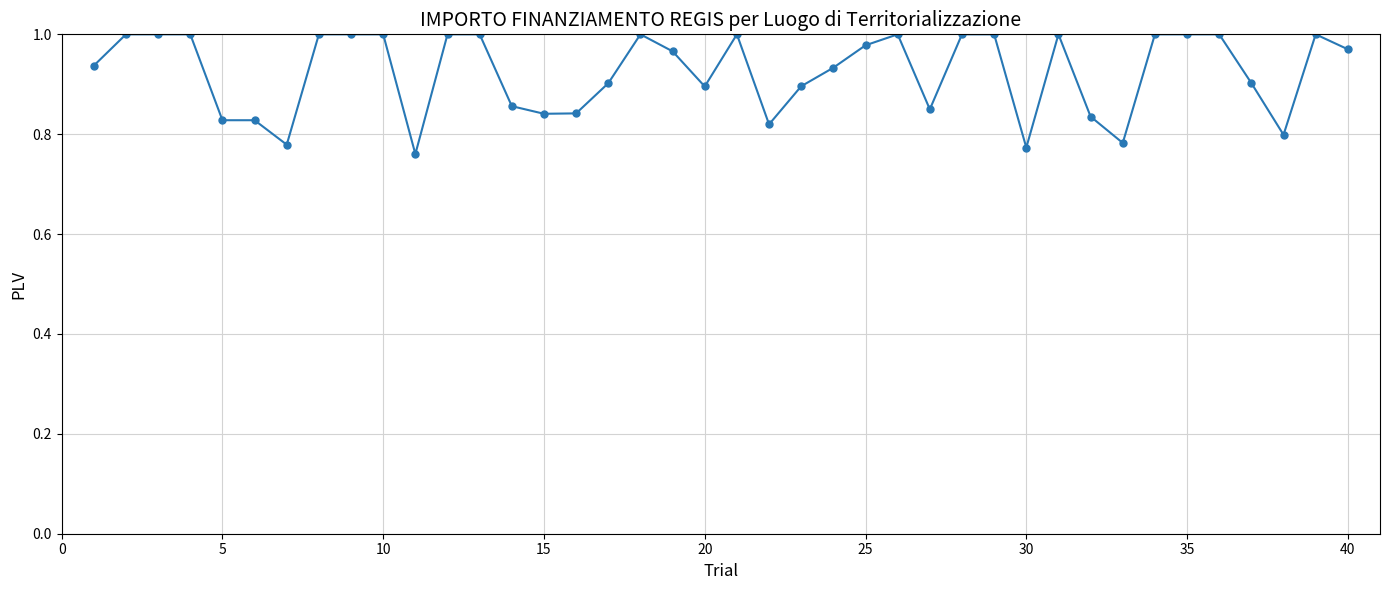

What is the sum of all values?

37.0